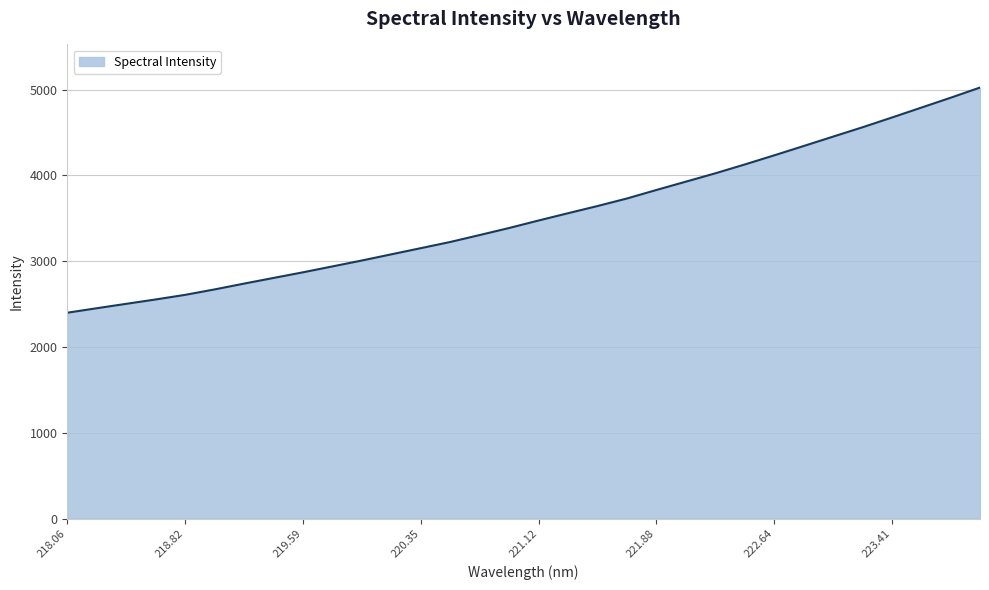

Does the chart display data point markers on the line(s)?

No